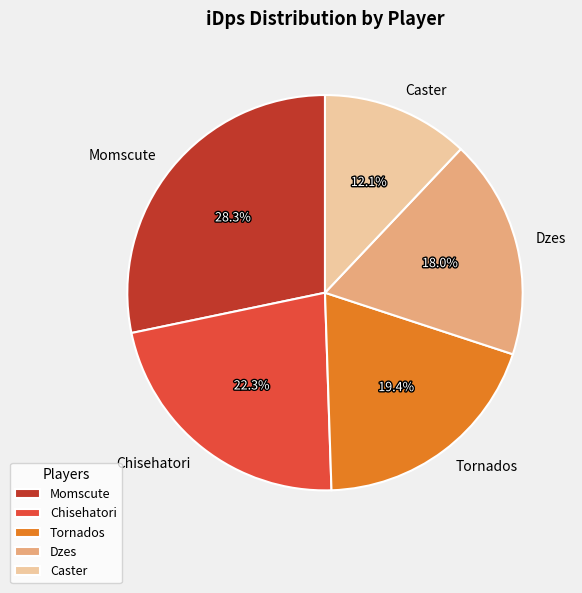

Which category has the smallest portion of the pie?

Caster